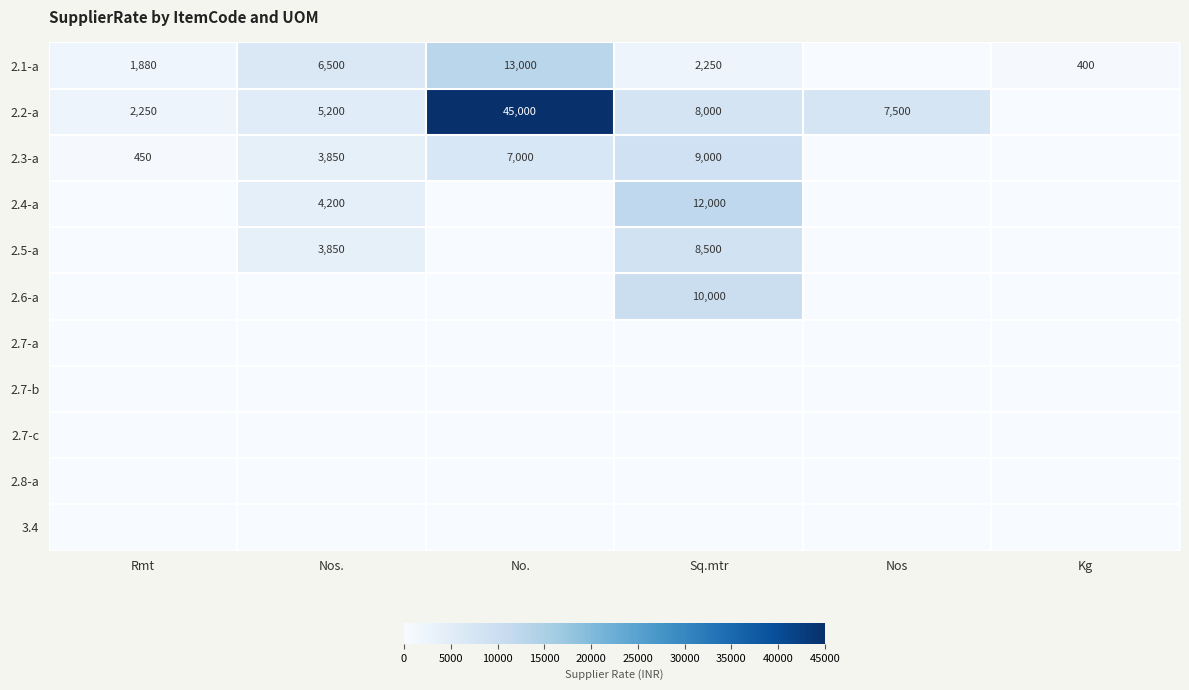

Count the number of data series in this chart.

11